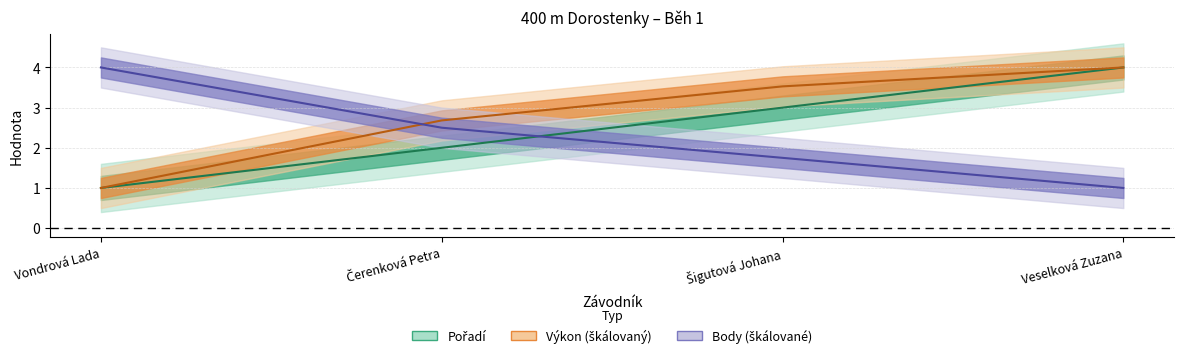

List the labels in order of Body value, largest first.

Vondrová Lada, Čerenková Petra, Šigutová Johana, Veselková Zuzana